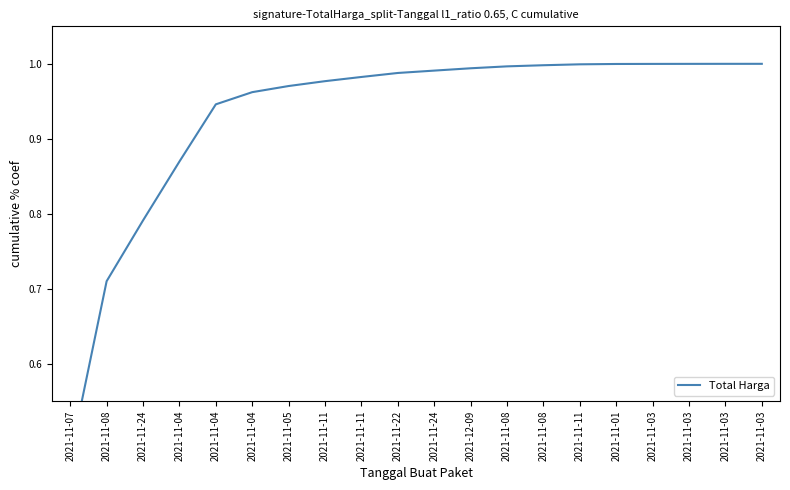

Reading right to left, what are all the values shown in this chart?

1.0	1.0	1.0	1.0	1.0	1.0	1.0	1.0	1.0	1.0	1.0	1.0	1.0	1.0	1.0	0.9	0.9	0.8	0.7	0.5